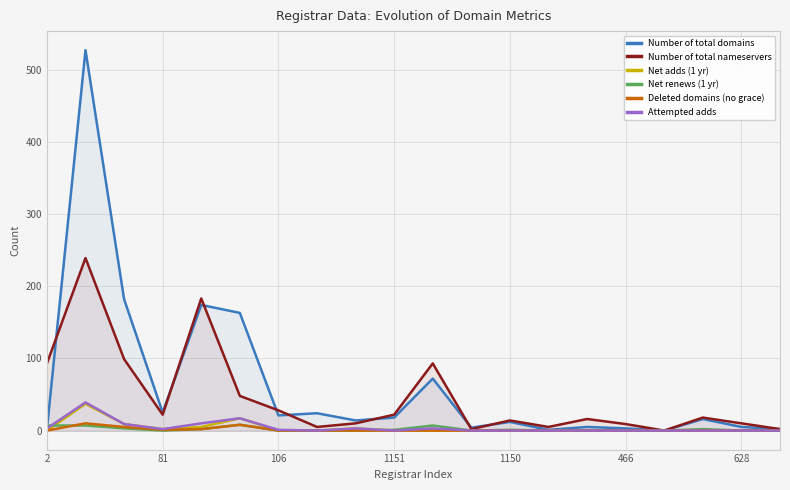

What is the total value across all series at 2?

105